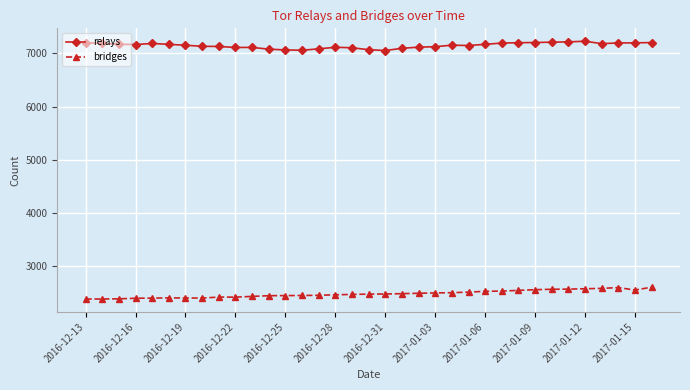

True or false: relays has more than 0 points higher than both neighbors.

True